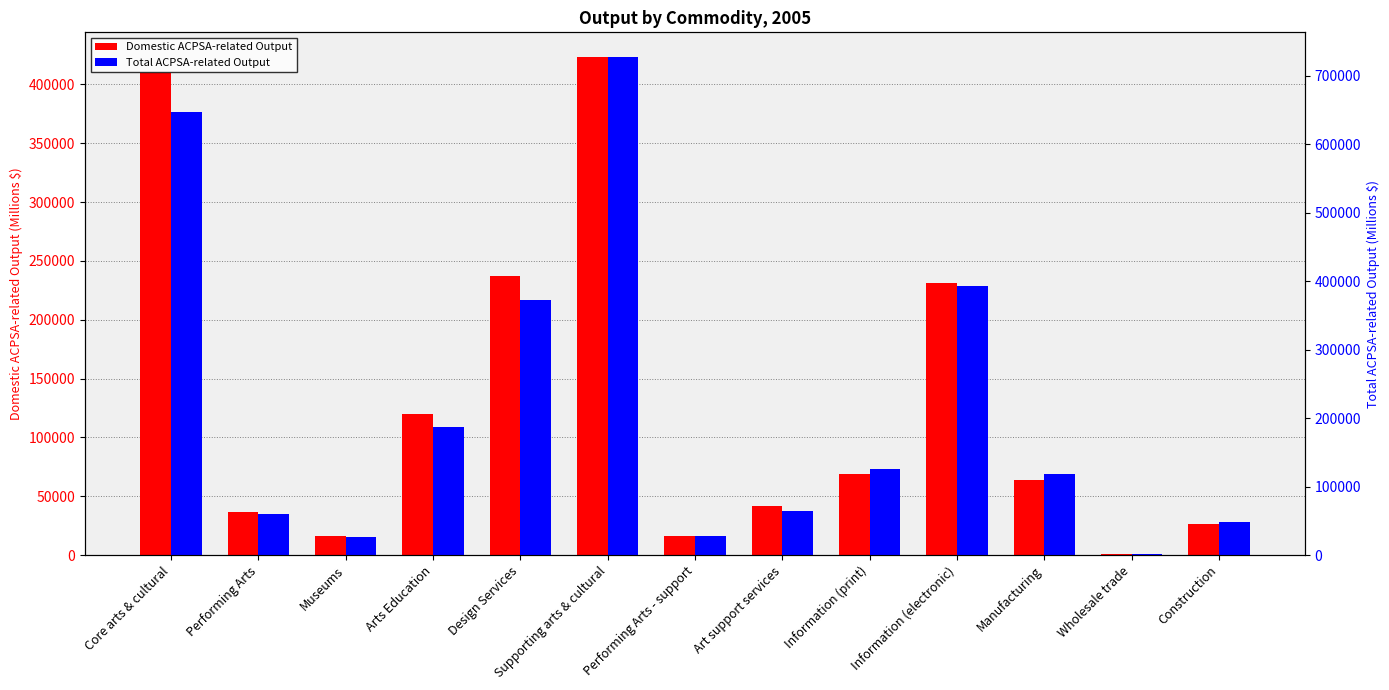

Which series has the largest total across all categories?

Total ACPSA-related Output